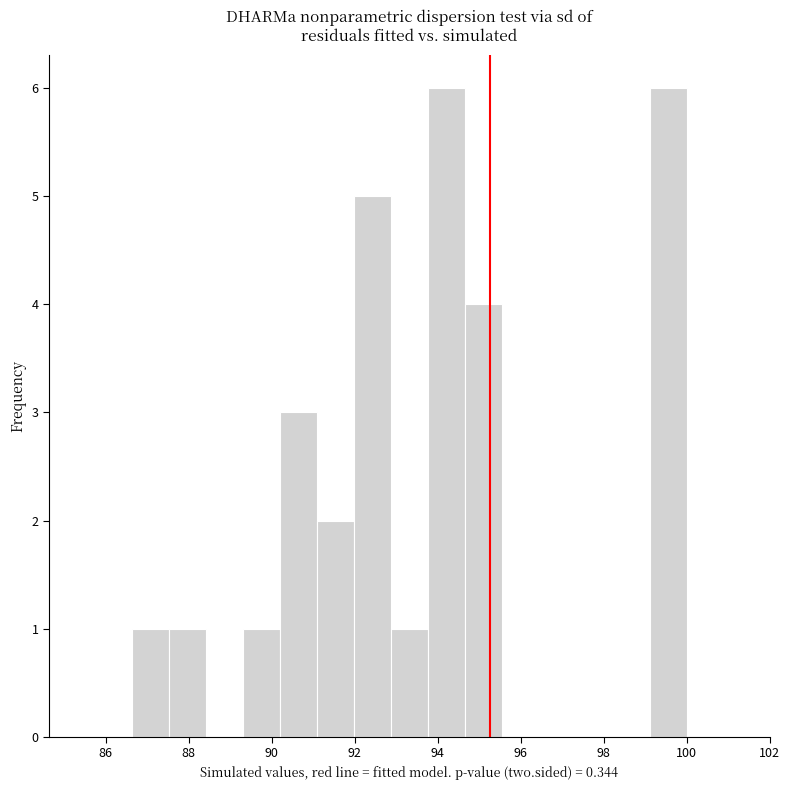

How tall is the bar that spans 99.2 to 100.0 on the x-axis? Neither the bar edges nor the heights are printed on the chart, so give them approximately, as read against the axes.

6